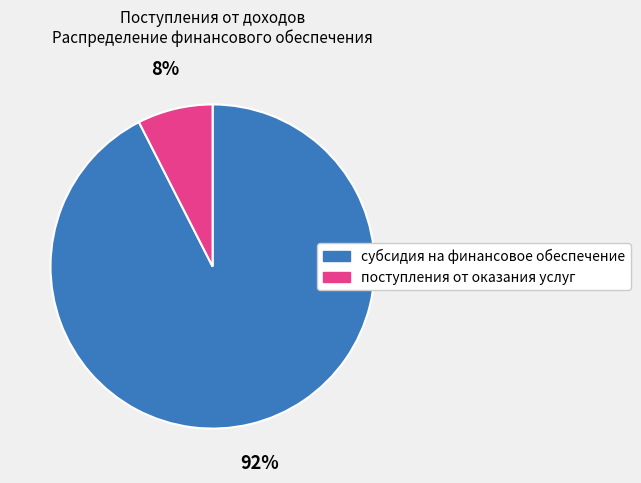

Which has a higher value, субсидия на финансовое обеспечение or поступления от оказания услуг?

субсидия на финансовое обеспечение